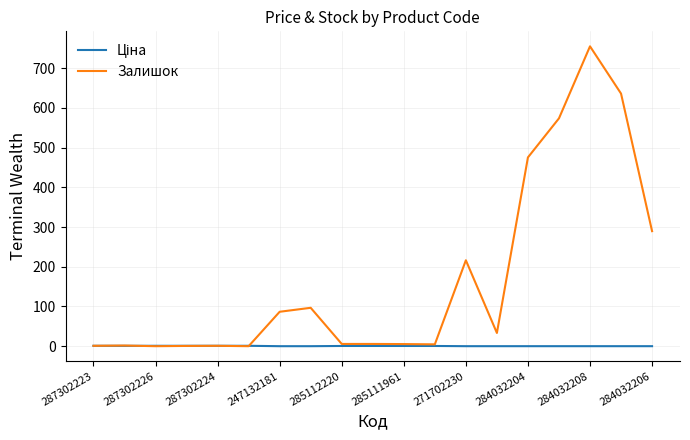

What is the greatest value displayed?

755.0